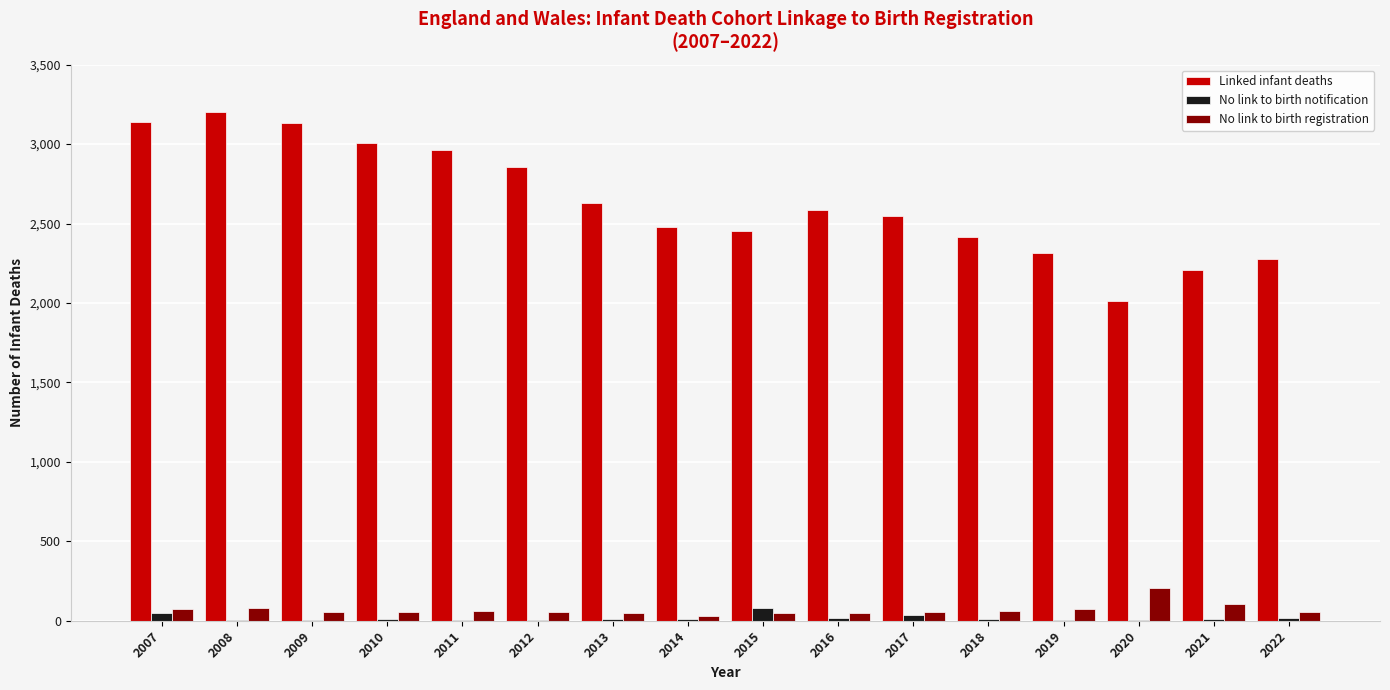

What is the difference between the No link to birth notification values at 2011 and 2010?

10